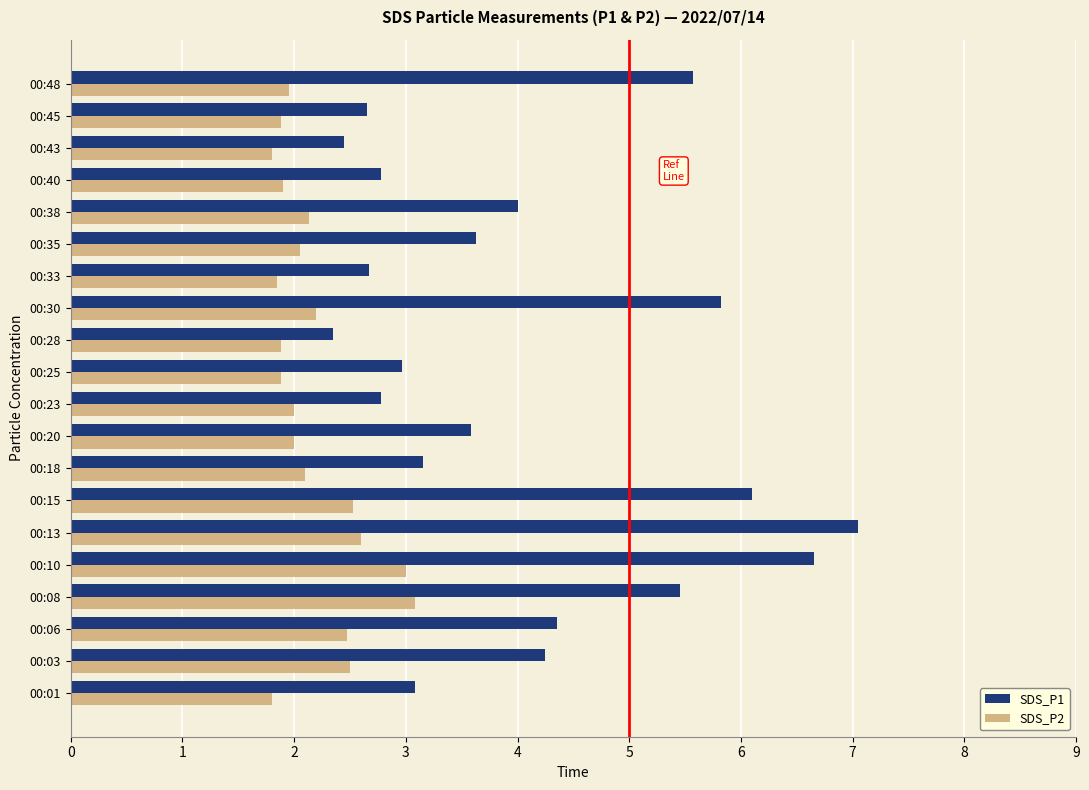

Which series changed the most between 00:18 and 00:33?

SDS_P1